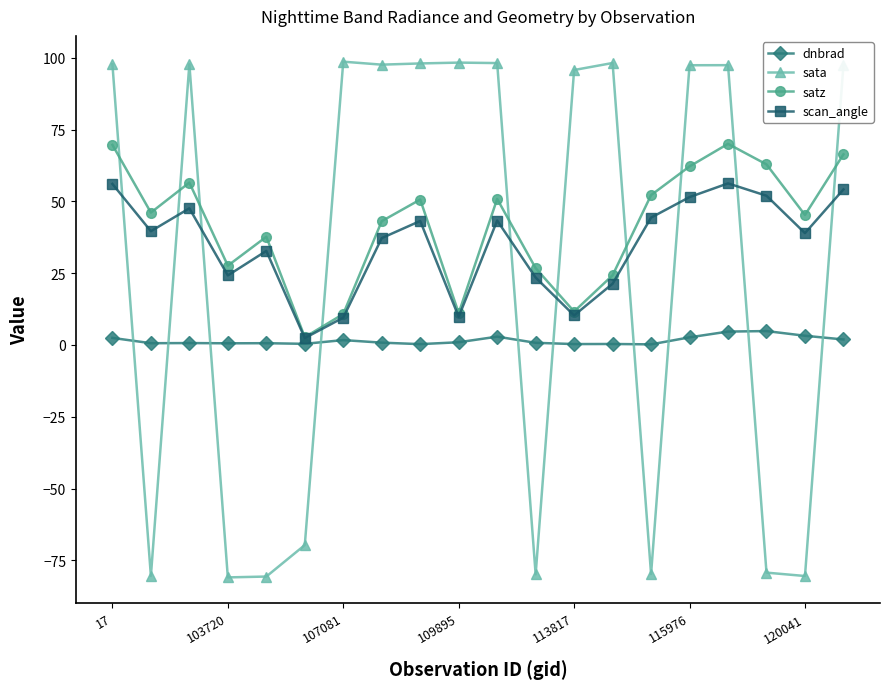

What is the maximum value shown in the chart?

98.7